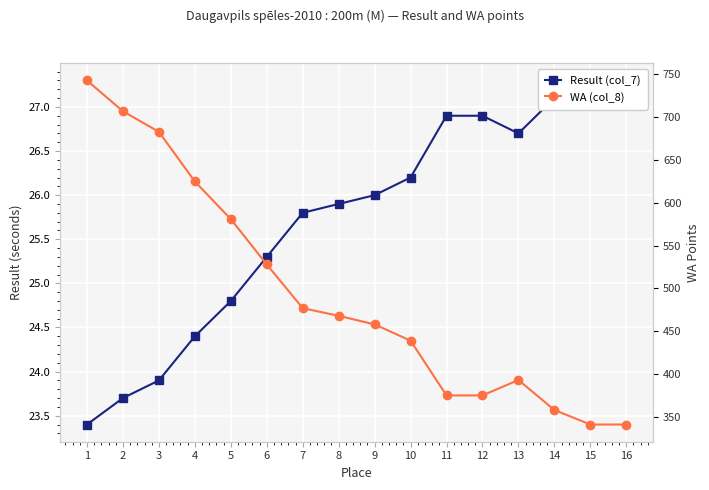

What is the total value across all series at 4?

649.4